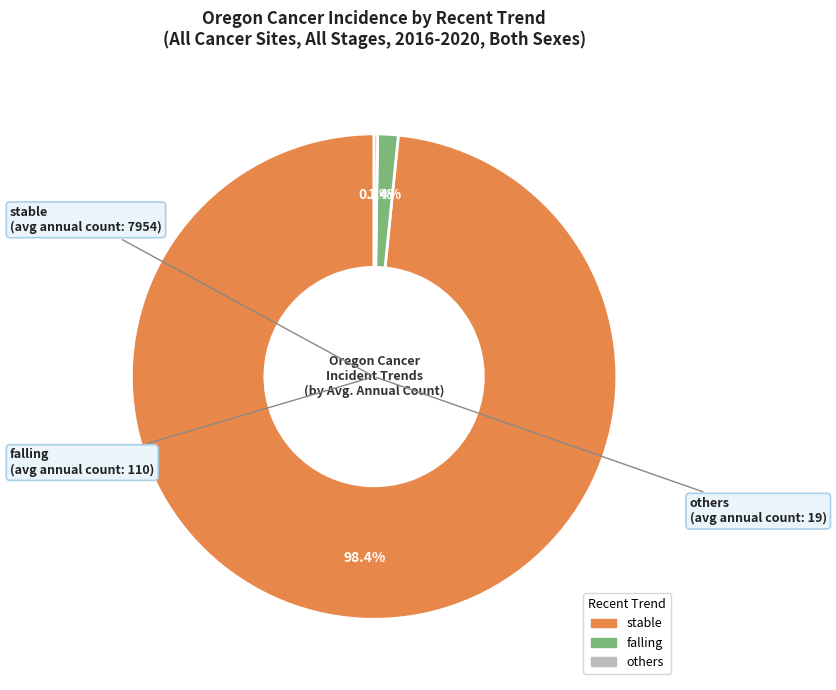

Is there a majority slice in this chart?

Yes